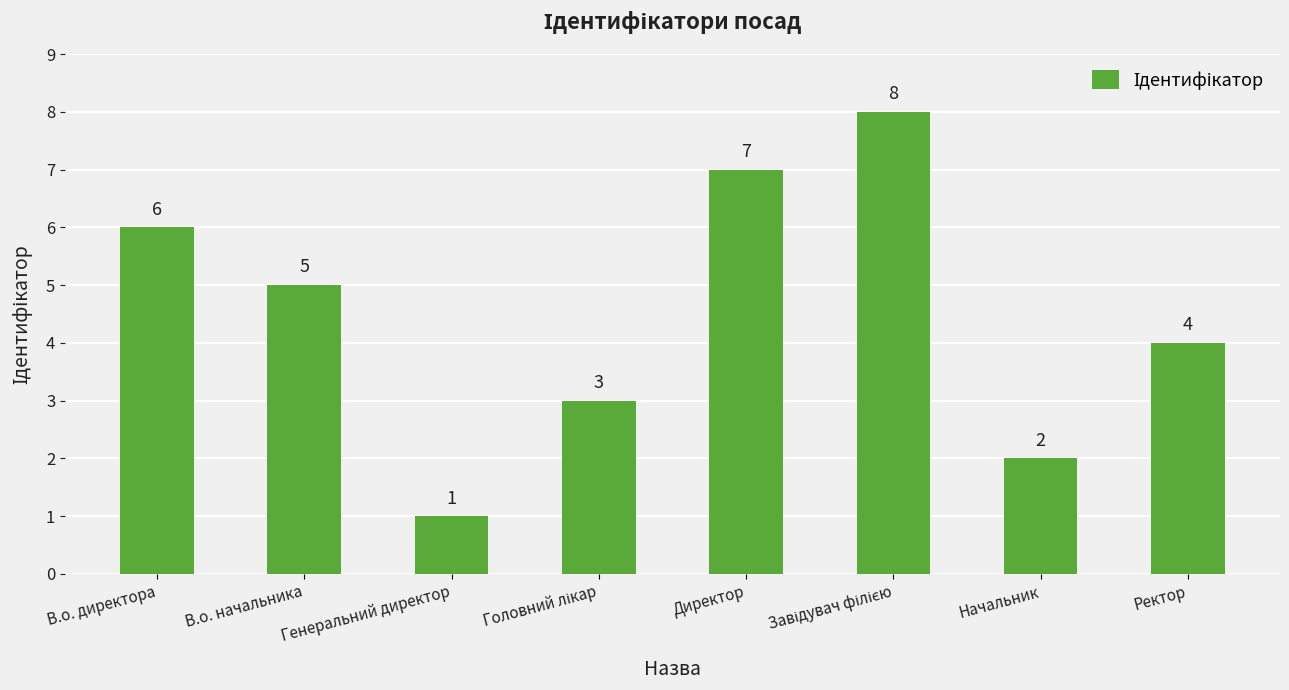

What is the maximum value shown in the chart?

8